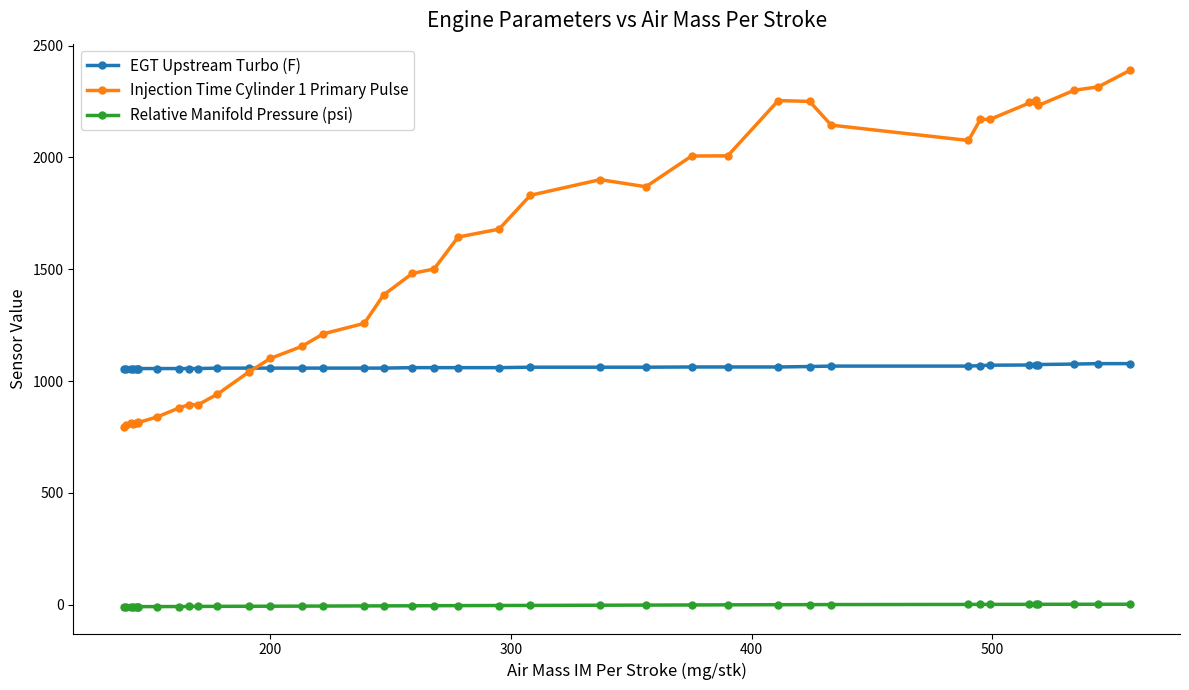

True or false: Injection Time Cylinder 1 Primary Pulse and Relative Manifold Pressure (psi) cross at least once.

False